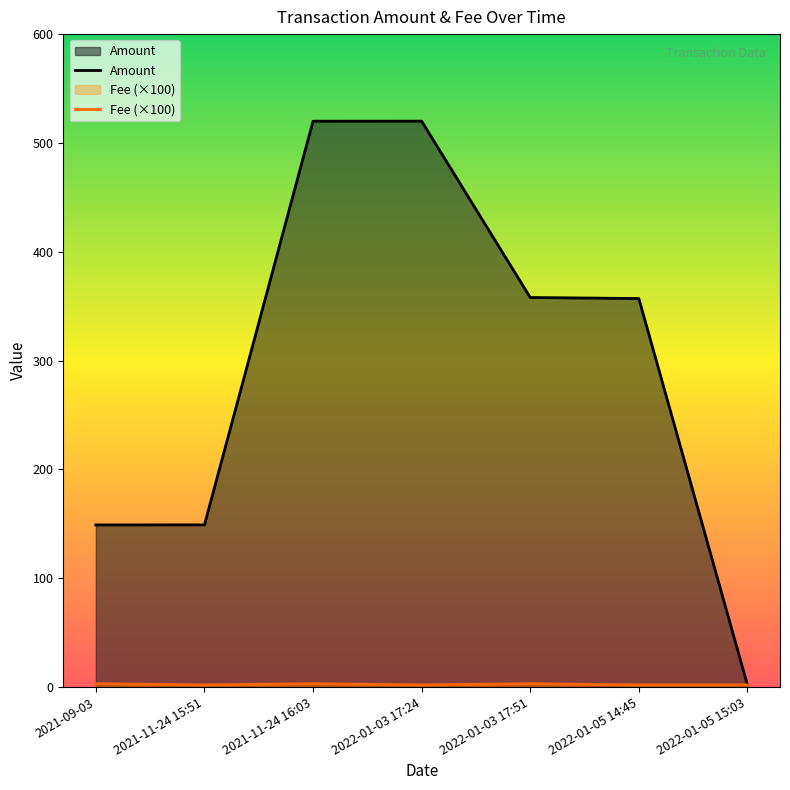

What are all the series names shown in the legend?

Amount, Fee